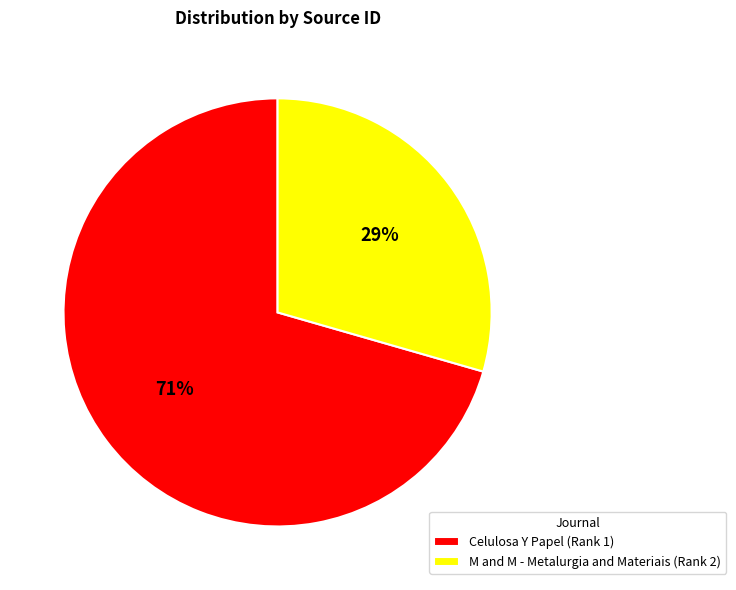

Is there any slice that represents more than half of the pie?

Yes